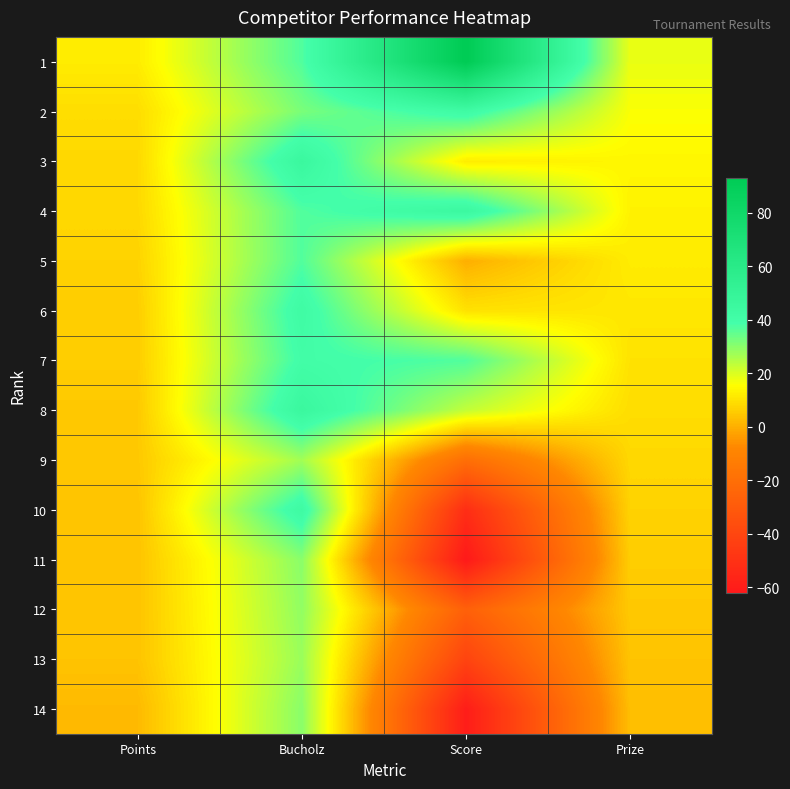

Reading left to right, transcribe all the data shown in this chart.

1: Points=12	Bucholz=37	Score=93	Prize=18
2: Points=9	Bucholz=32	Score=42	Prize=16
3: Points=8	Bucholz=46	Score=12	Prize=14
4: Points=8	Bucholz=37	Score=45	Prize=13
5: Points=7	Bucholz=37	Score=0	Prize=12
6: Points=6	Bucholz=42	Score=10	Prize=11
7: Points=6	Bucholz=40	Score=37	Prize=10
8: Points=5	Bucholz=46	Score=23	Prize=9
9: Points=5	Bucholz=27	Score=-20	Prize=8
10: Points=4	Bucholz=43	Score=-52	Prize=7
11: Points=4	Bucholz=30	Score=-62	Prize=6
12: Points=4	Bucholz=29	Score=-27	Prize=5
13: Points=4	Bucholz=28	Score=-41	Prize=4
14: Points=2	Bucholz=30	Score=-60	Prize=3